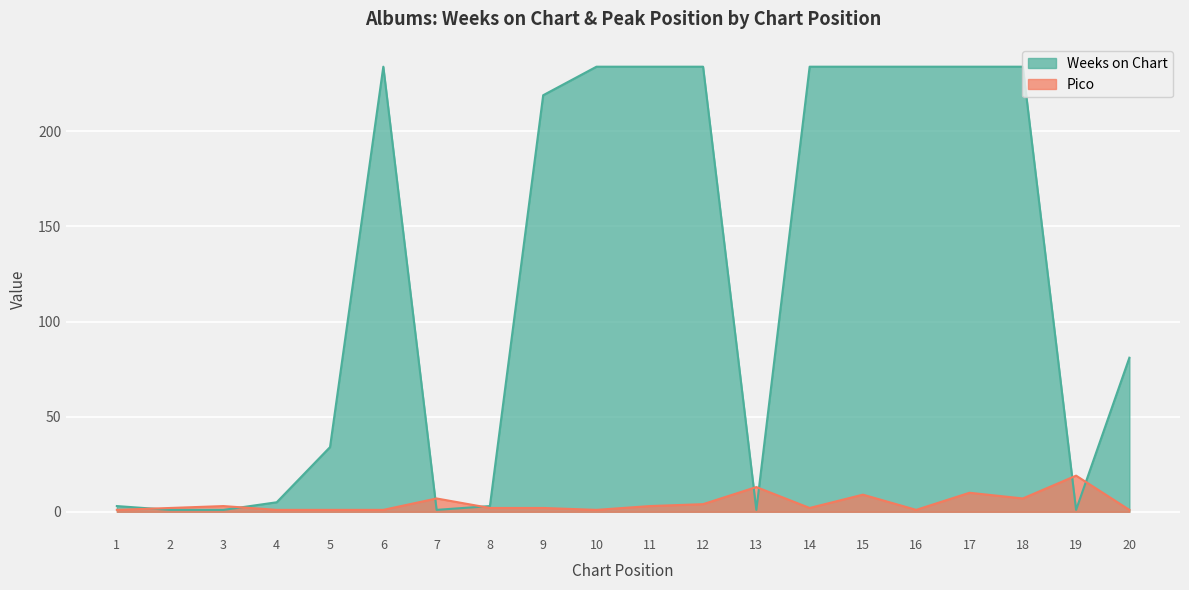

List the series in order of their overall mean, lowest first.

Pico, Weeks on Chart